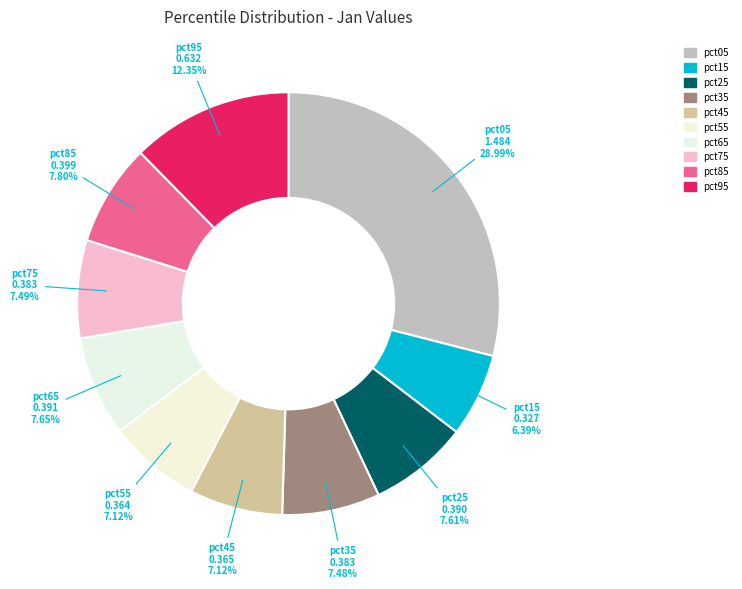

Is there any slice that represents more than half of the pie?

No